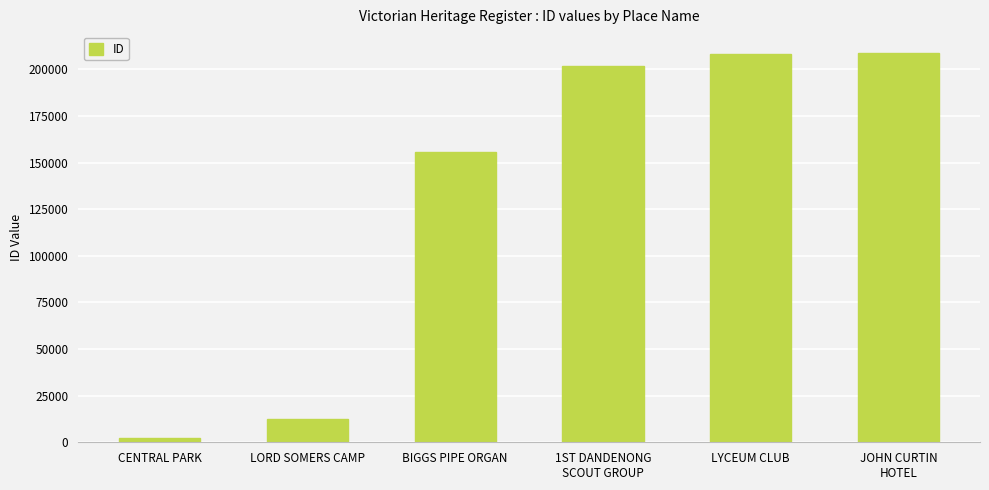

What is the difference between the maximum and minimum values?

206764